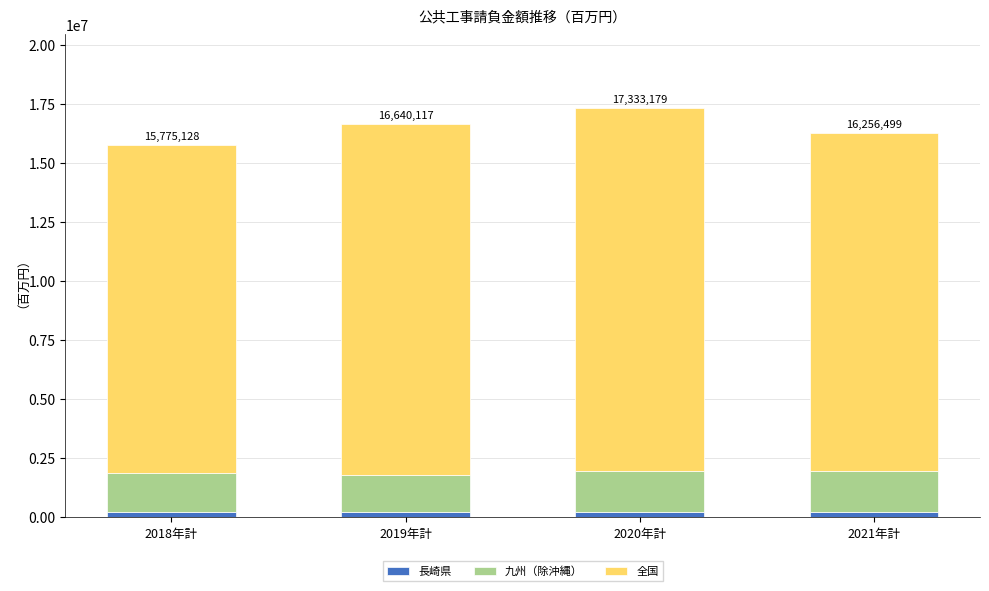

What is the total value across all series at 2018年計?

15775128